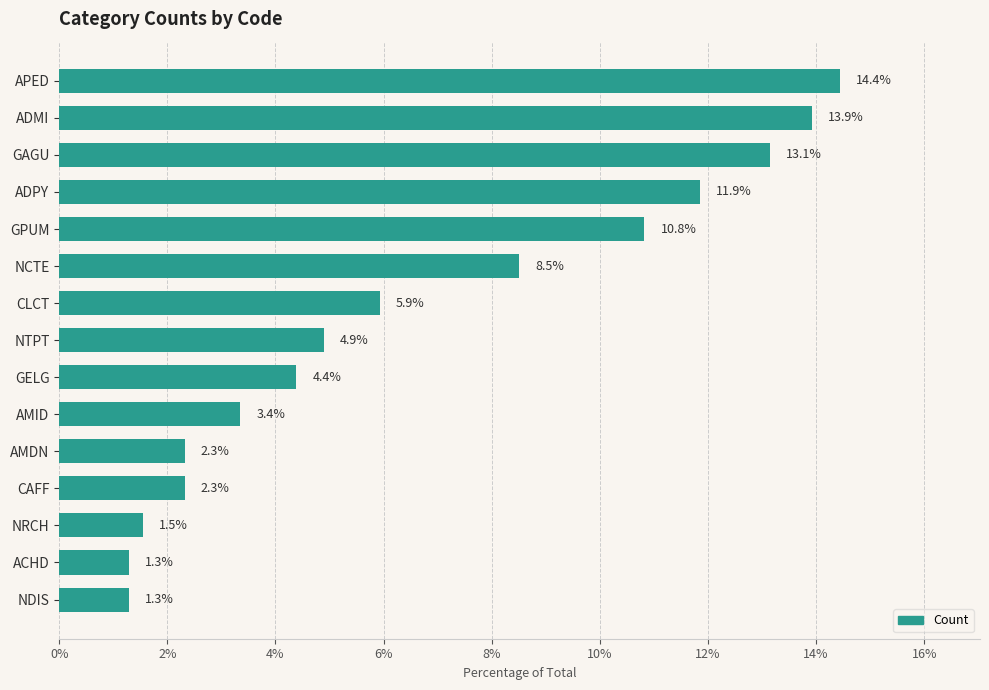

Reading bottom to top, transcribe all the data shown in this chart.

1.3	1.3	1.5	2.3	2.3	3.4	4.4	4.9	5.9	8.5	10.8	11.9	13.1	13.9	14.4